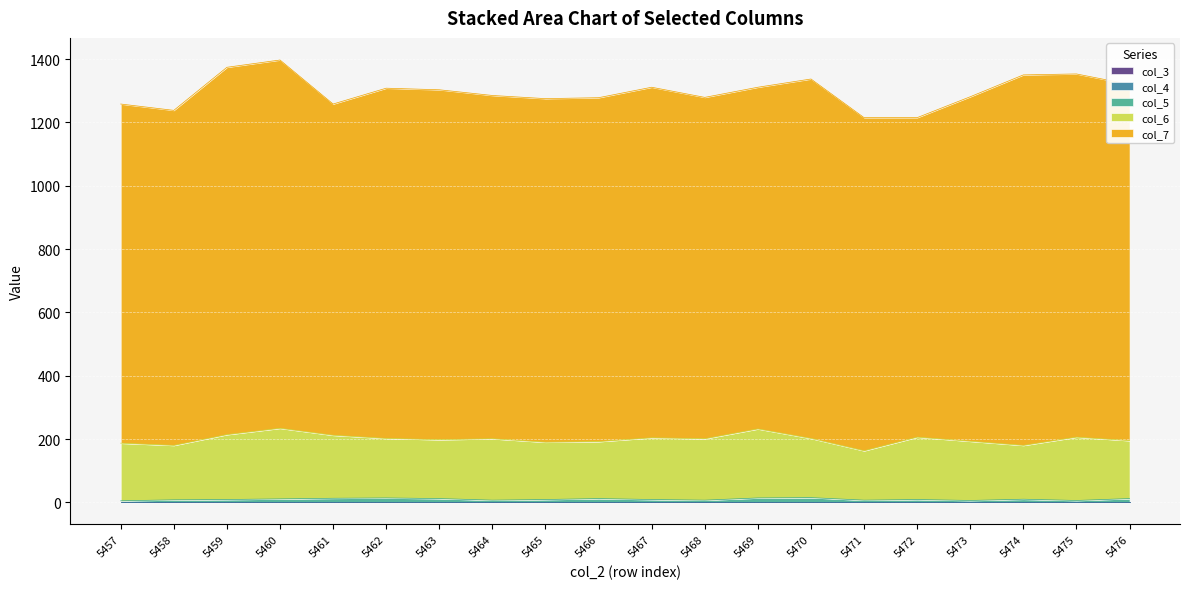

How many lines are shown in the chart?

5